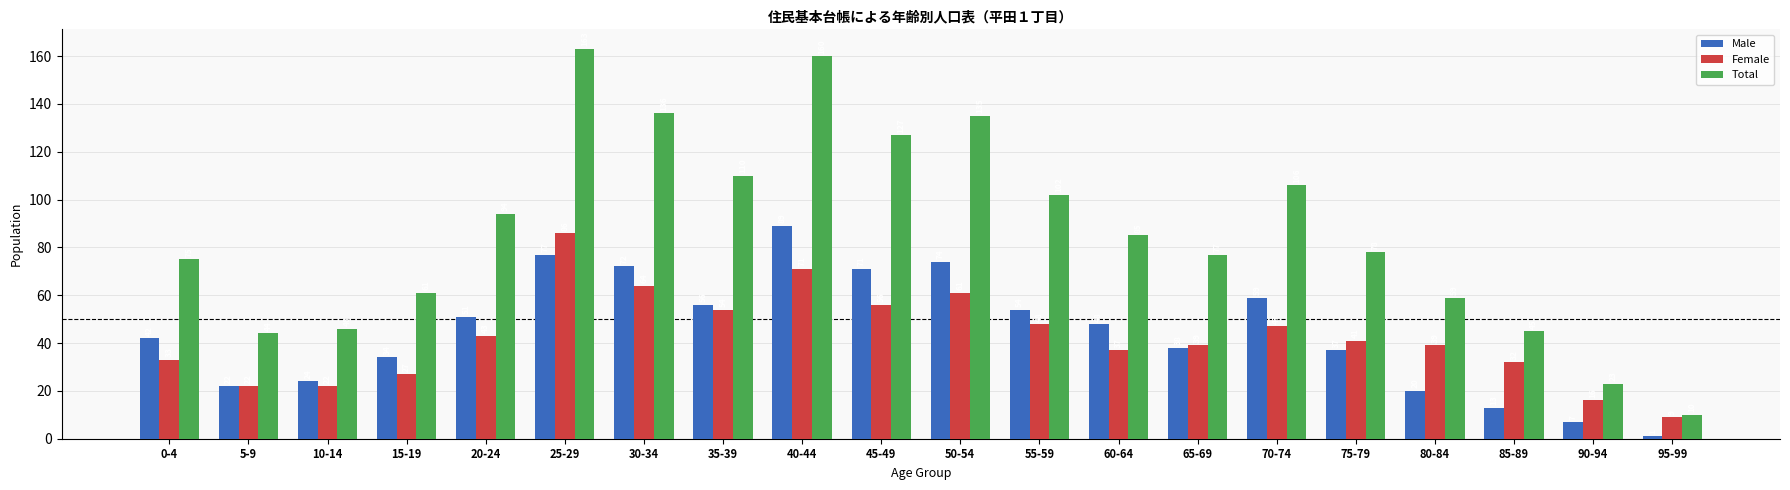

How many bars are there in total?

60